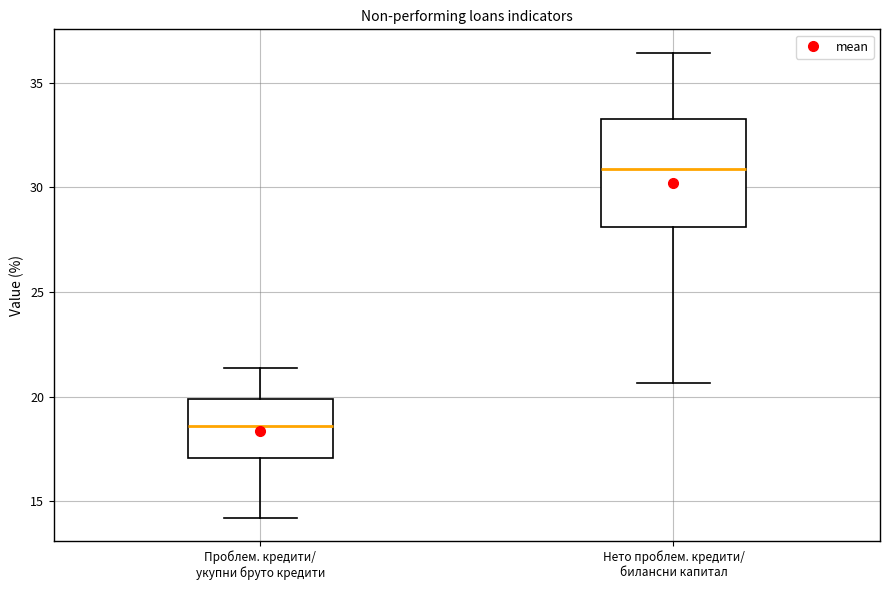

Which box's median line is the highest?

Нето проблем. кредити/ билансни капитал